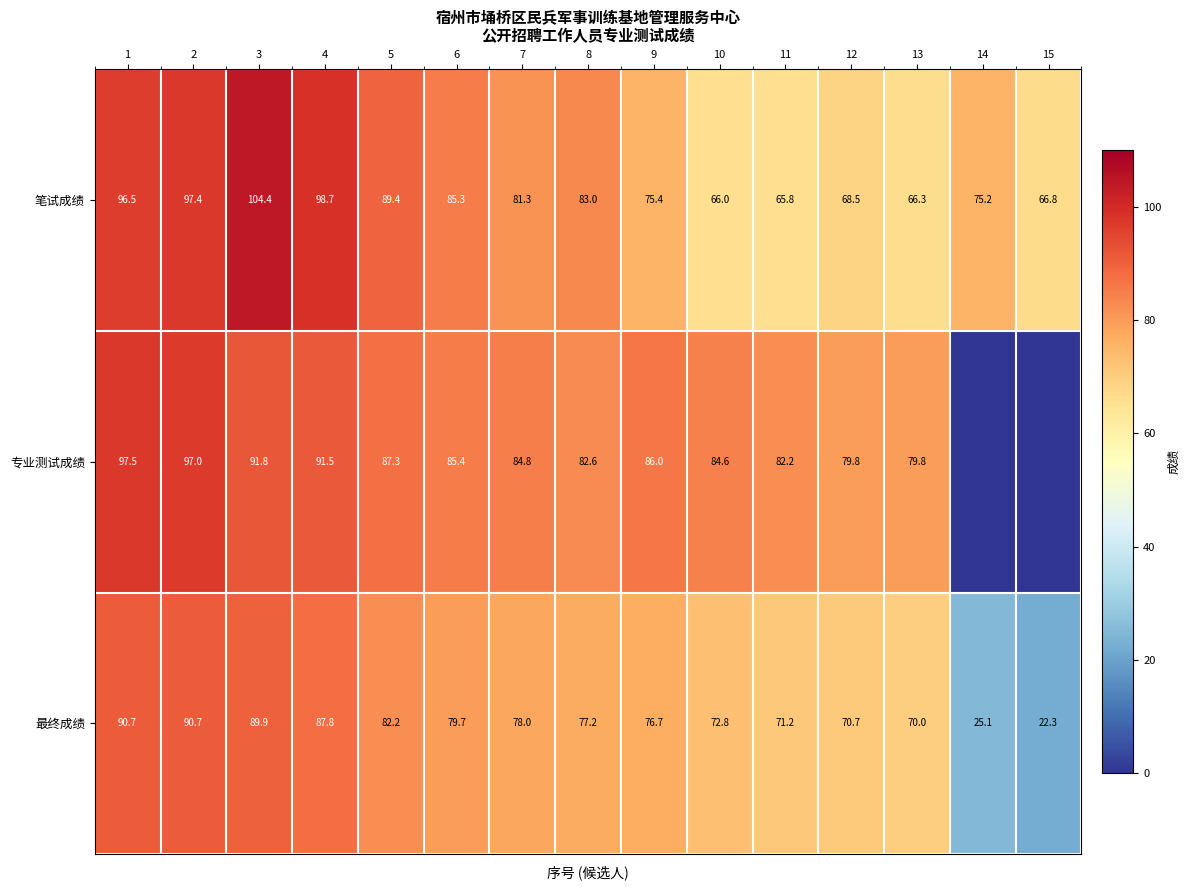

At which label does 笔试成绩 reach its peak?

3